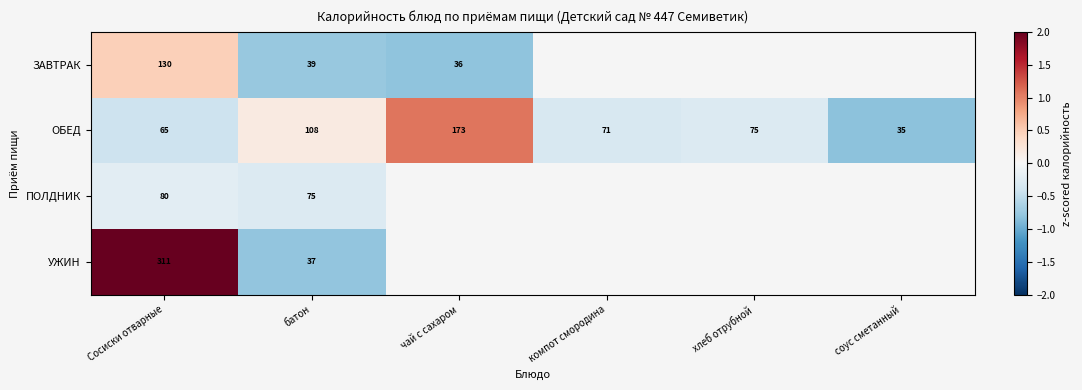

How many data points in ОБЕД are less than 75?

3